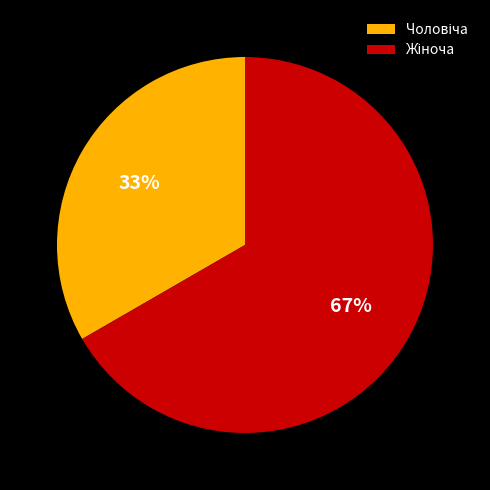

Is there any slice that represents more than half of the pie?

Yes